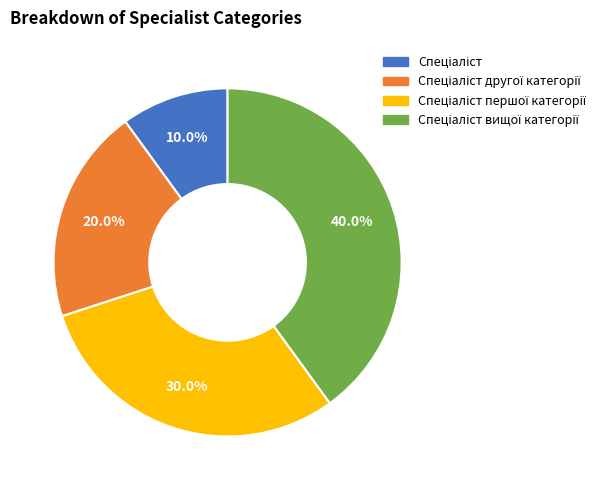

Is there any slice that represents more than half of the pie?

No